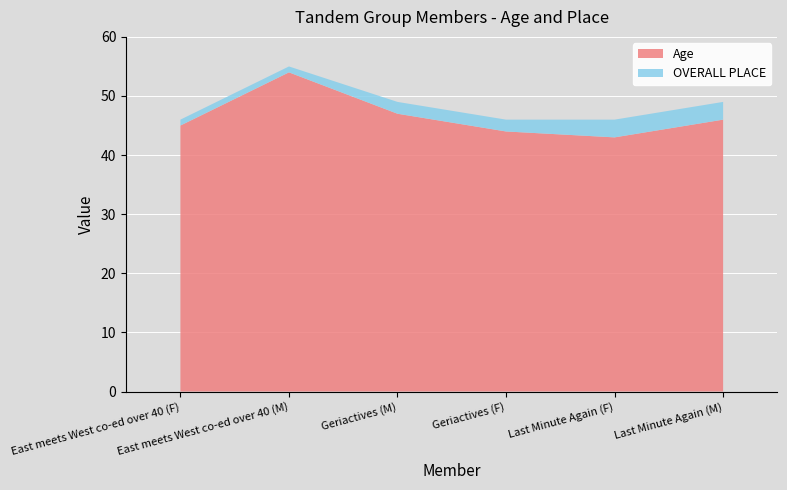

Reading right to left, list all the values displayed in this chart.

Age: 46	43	44	47	54	45
OVERALL PLACE: 3	3	2	2	1	1